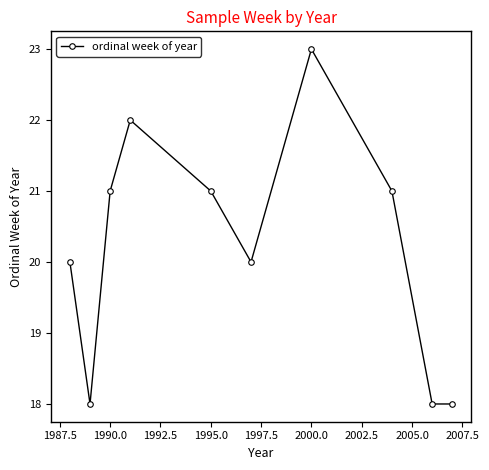

What is the maximum value shown in the chart?

23